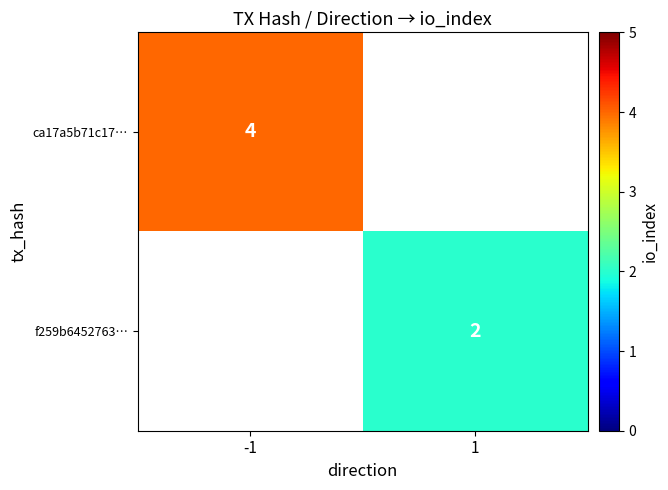

What is the minimum value shown in the chart?

2.0